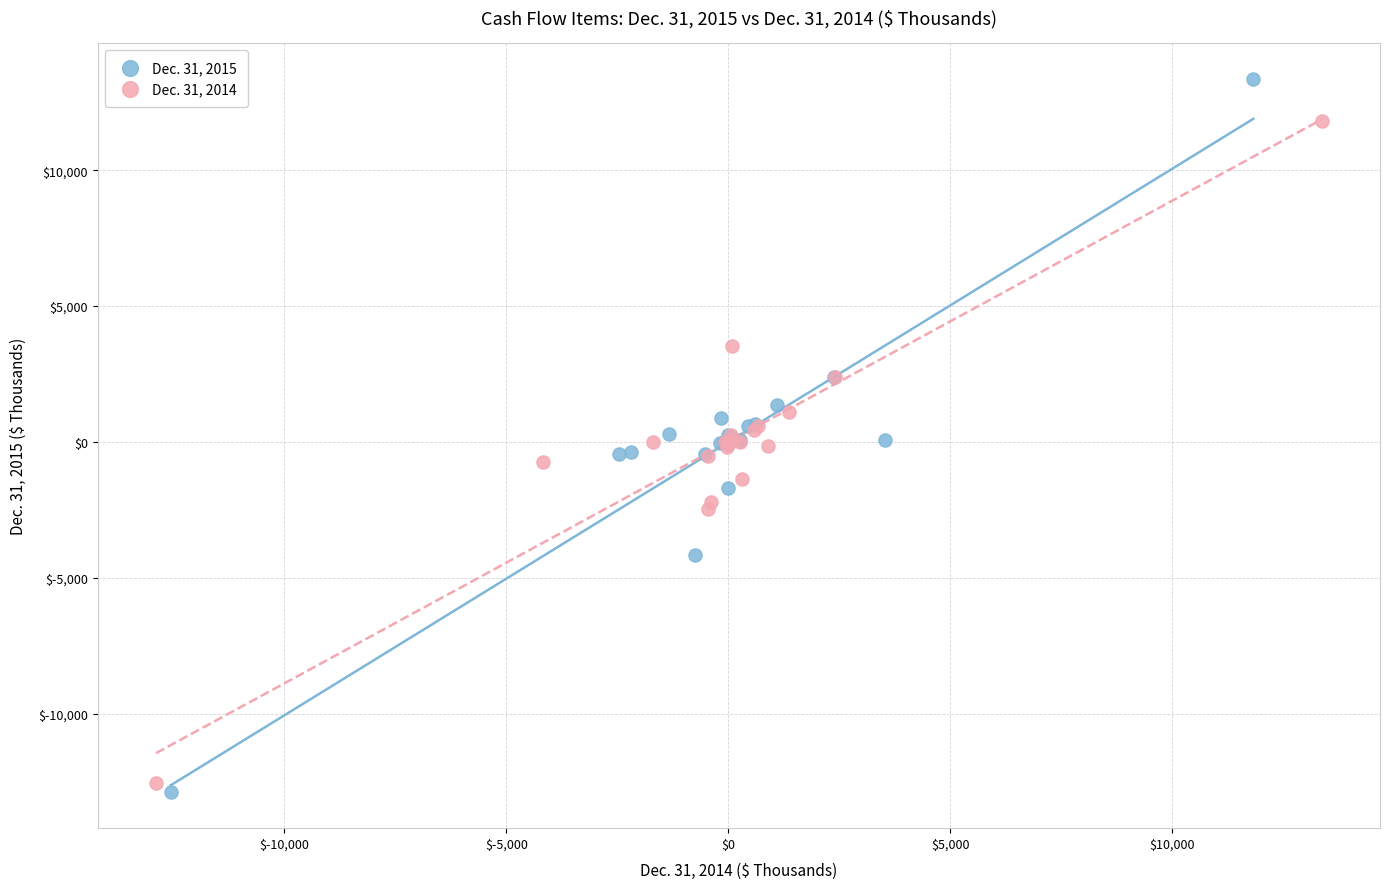

Which series has the widest spread of Y values?

Dec. 31, 2015